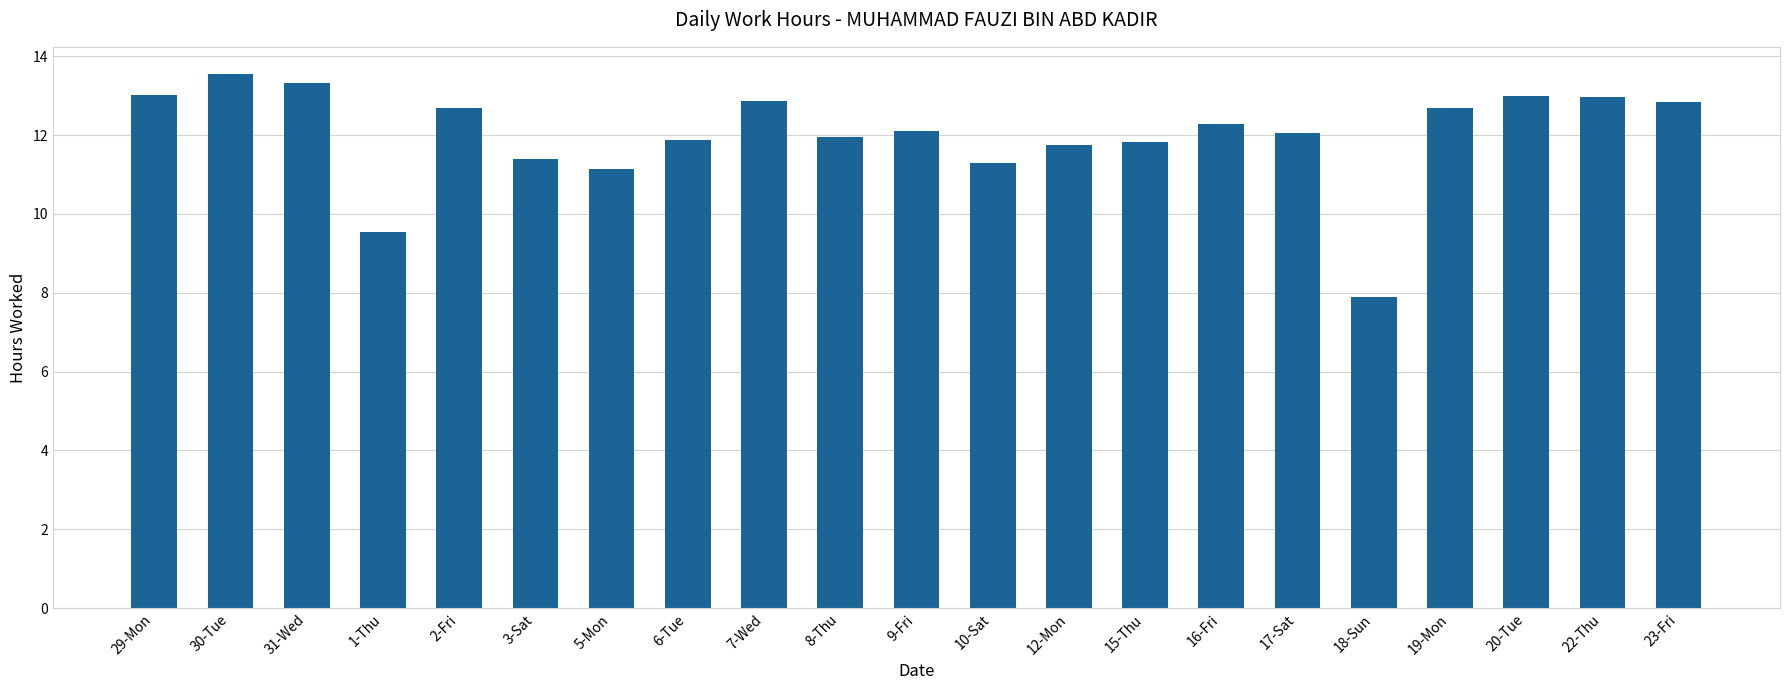

What is the label of the 10th bar from the right?

10-Sat